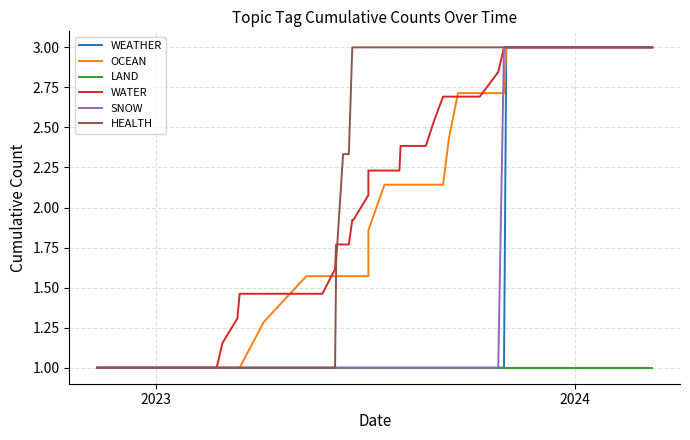

True or false: LAND and SNOW intersect in this chart.

False